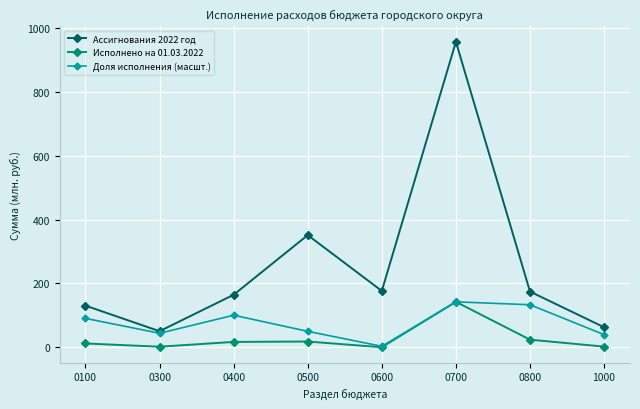

Which series has the largest total across all categories?

Ассигнования 2022 год